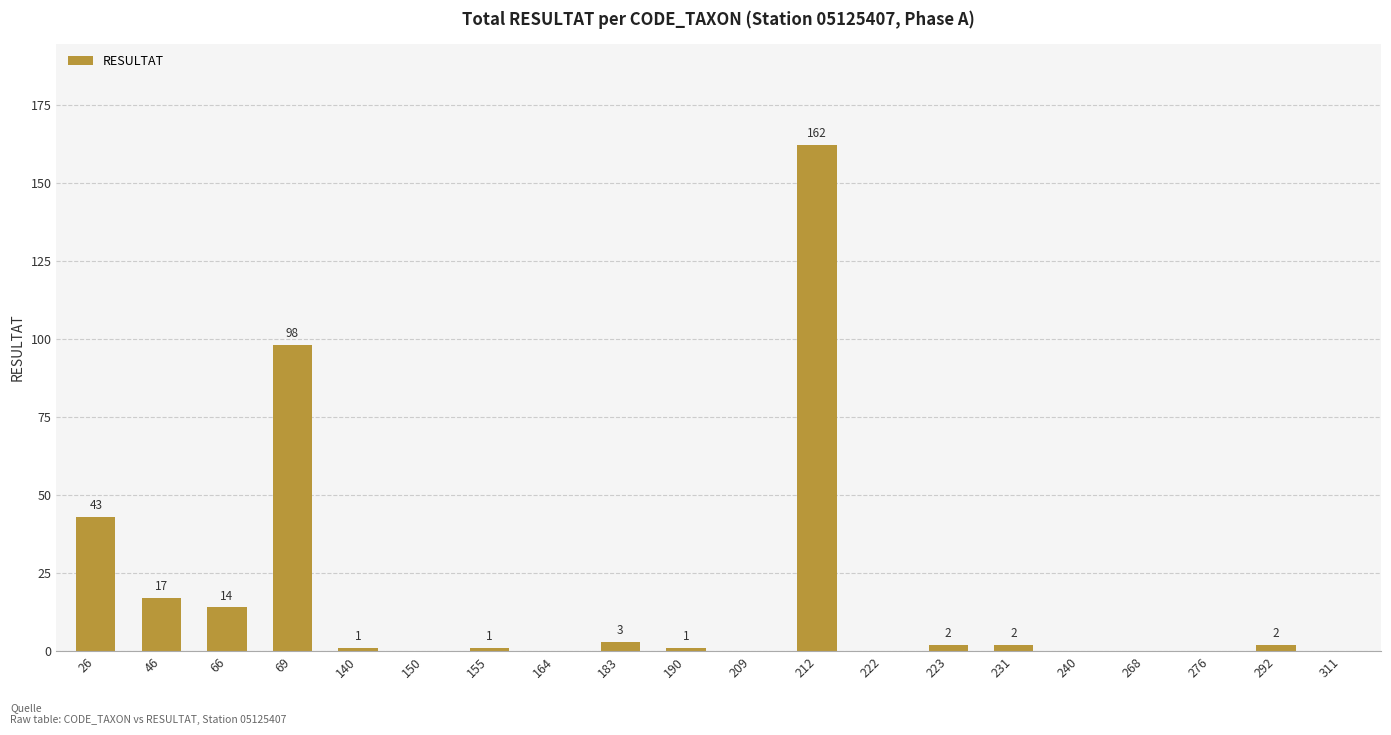

What is the sum of the values at 222 and 183?

3